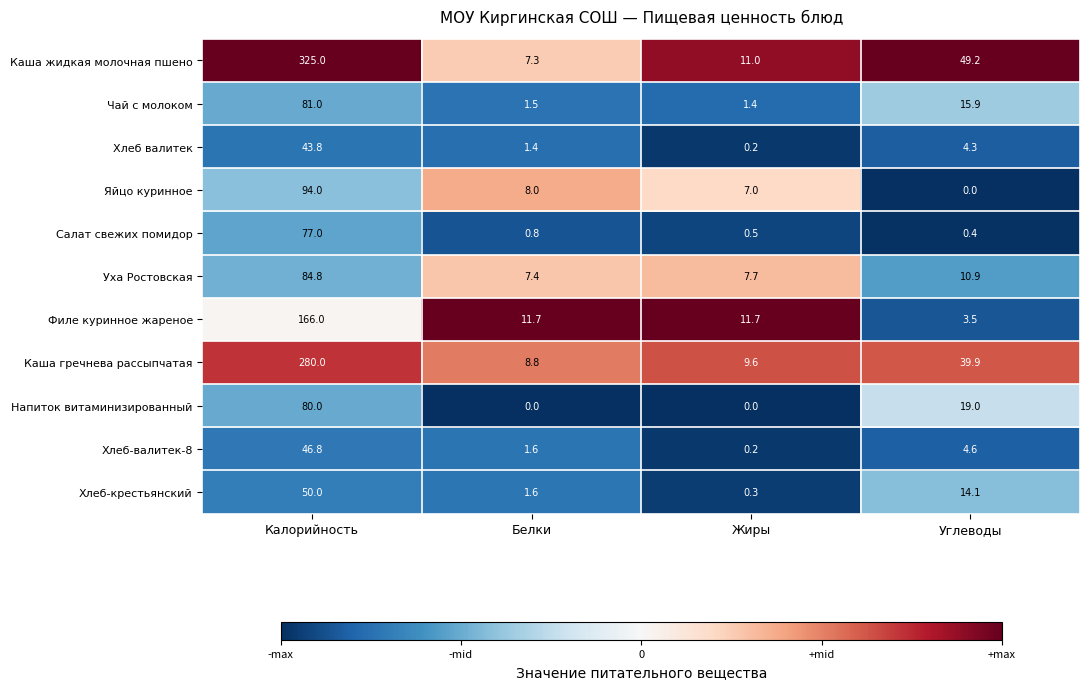

What is the greatest value displayed?

325.0